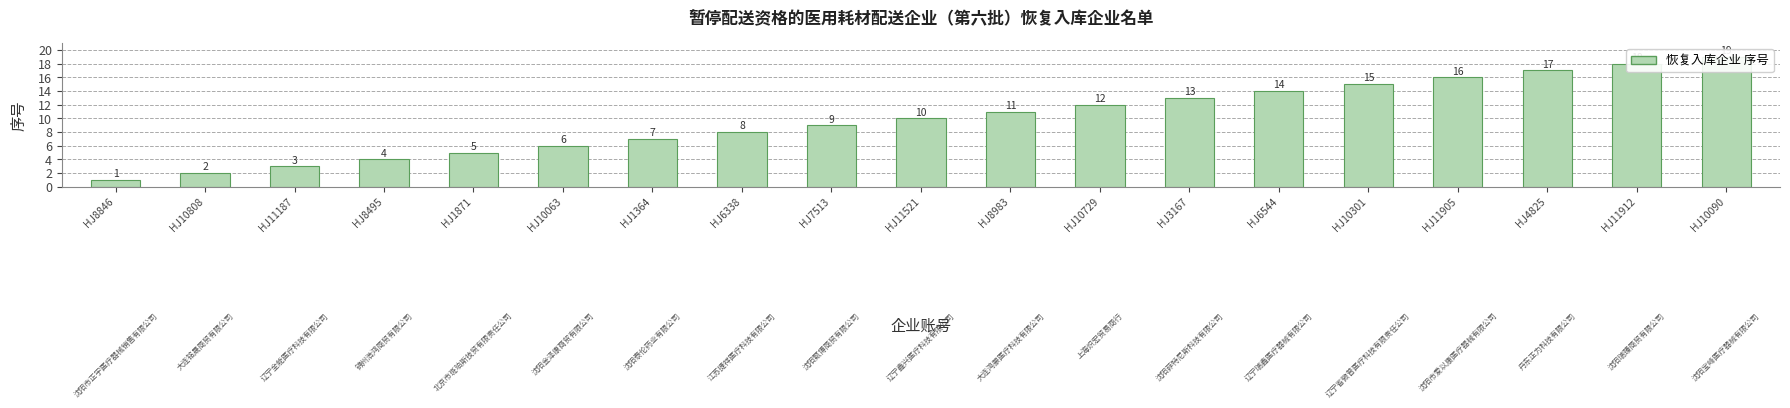

How many distinct data groups are displayed?

1